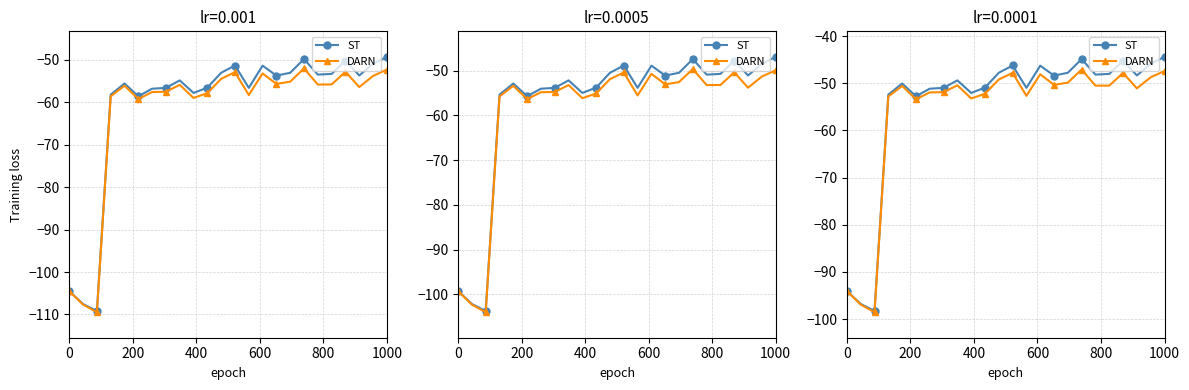

Is it true that DARN equals -68.0 at 400?

False